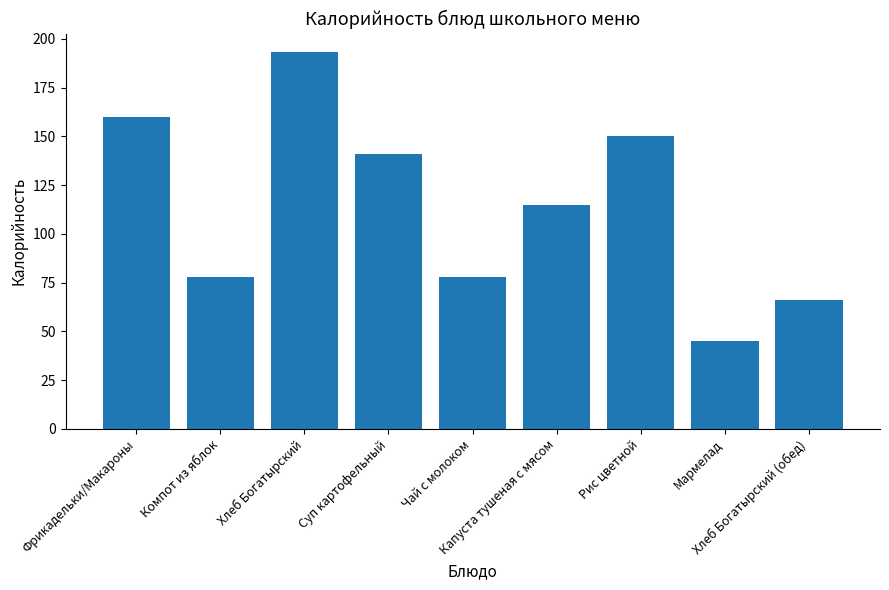

How many data points are less than 115?

4